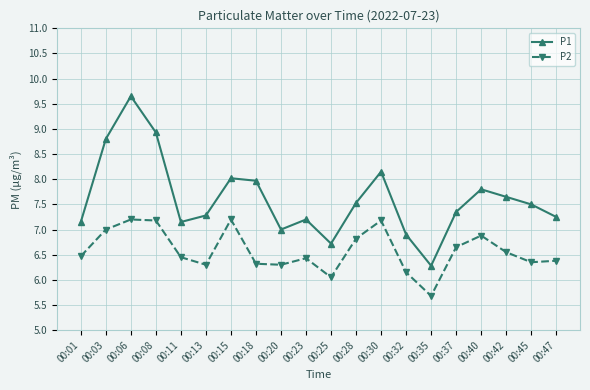

At which category does P2 reach its first local valley?

00:13